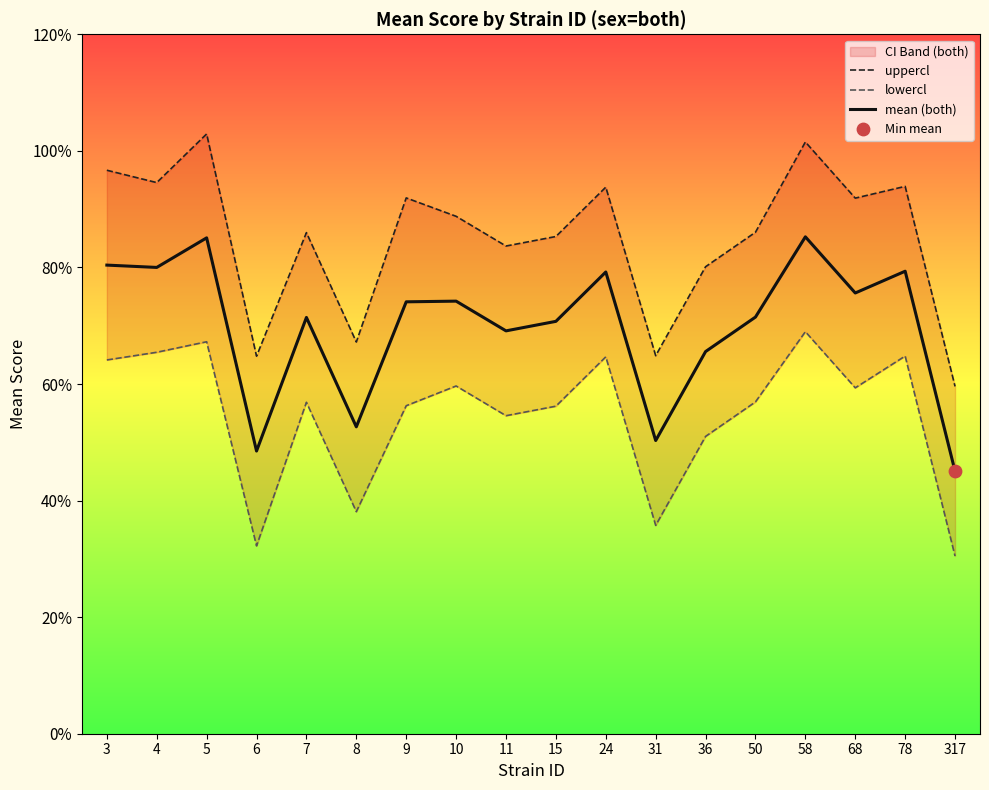

Which series contains the lowest Y value?

lowercl